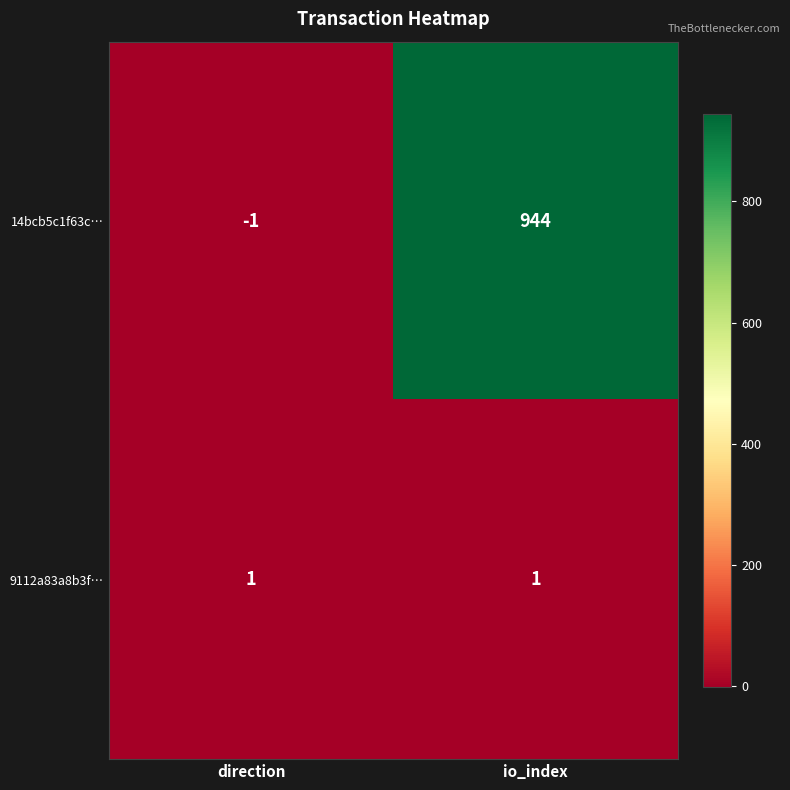

Reading right to left, transcribe all the data shown in this chart.

14bcb5c1f63c…: io_index=944	direction=-1
9112a83a8b3f…: io_index=1	direction=1